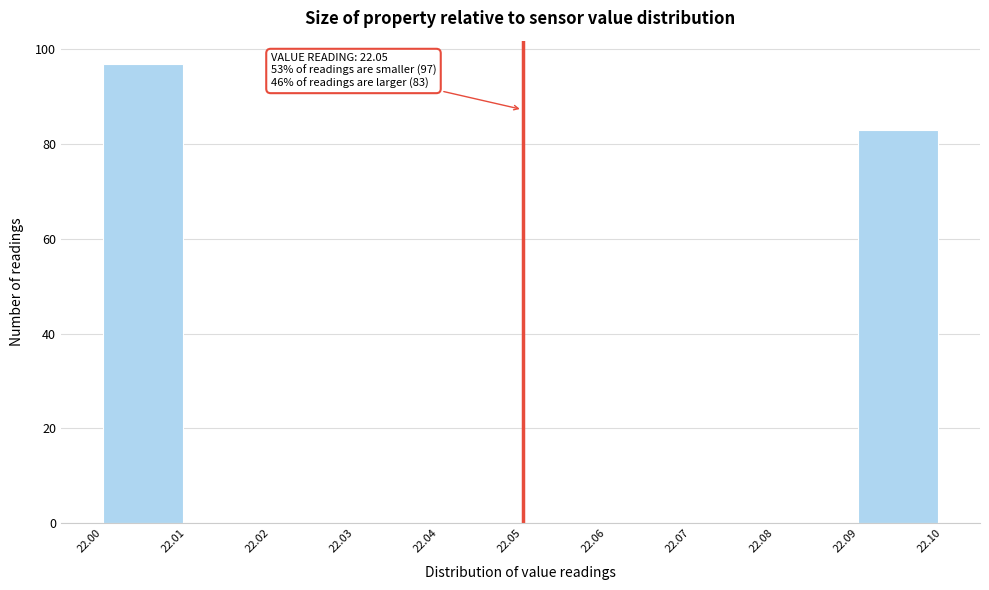

Which range on the x-axis has the tallest bar?

22.00 to 22.01